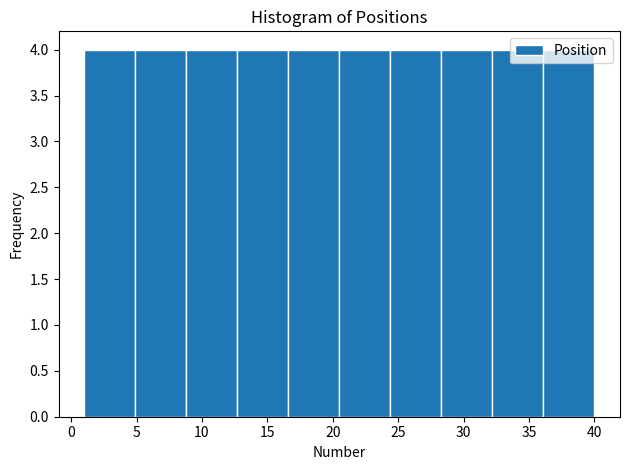

Reading left to right, list every bar in this chart as the range it spans on the x-axis followed by its height. Neither the bar edges nor the heights are printed on the chart, so give them approximately, as read against the axes.

1.0 to 4.9: 4
4.9 to 8.8: 4
8.8 to 12.7: 4
12.7 to 16.6: 4
16.6 to 20.5: 4
20.5 to 24.4: 4
24.4 to 28.3: 4
28.3 to 32.2: 4
32.2 to 36.1: 4
36.1 to 40.0: 4